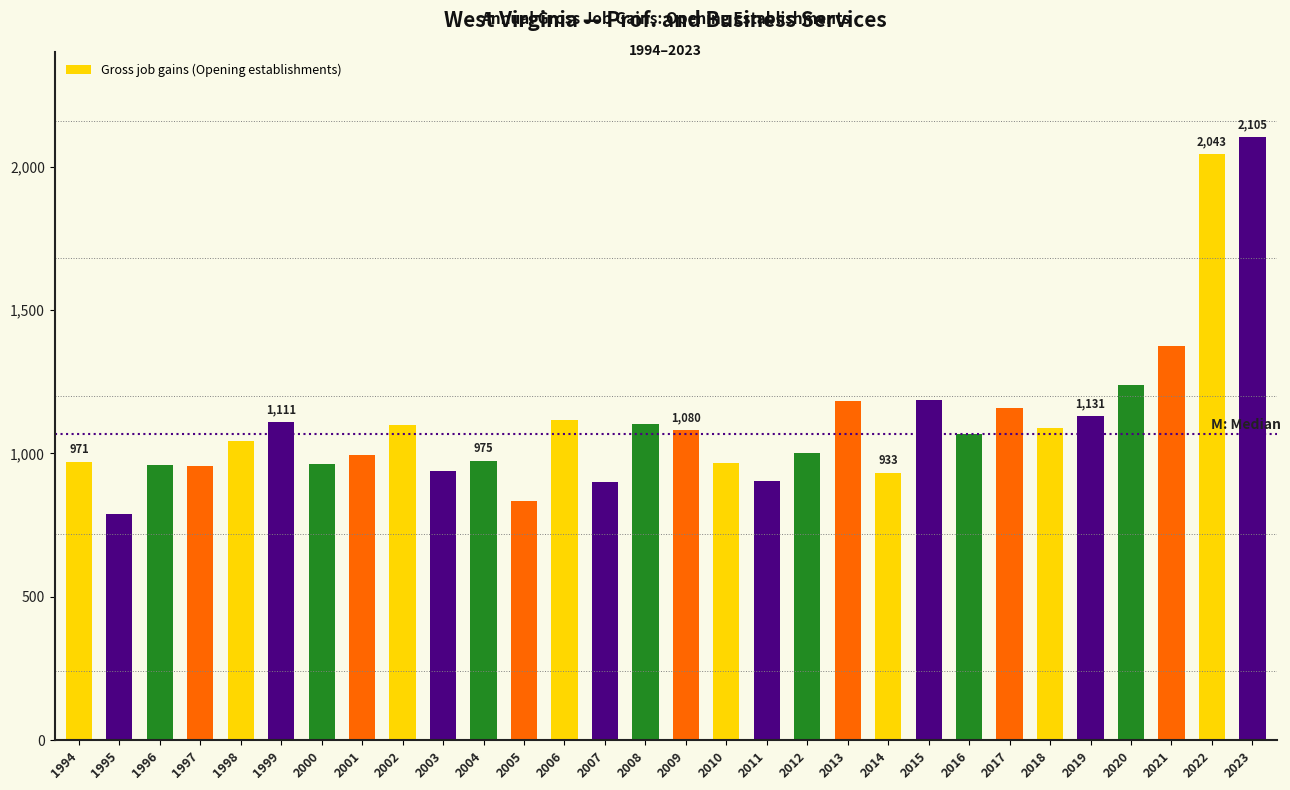

Which label corresponds to the largest value in the chart?

2023